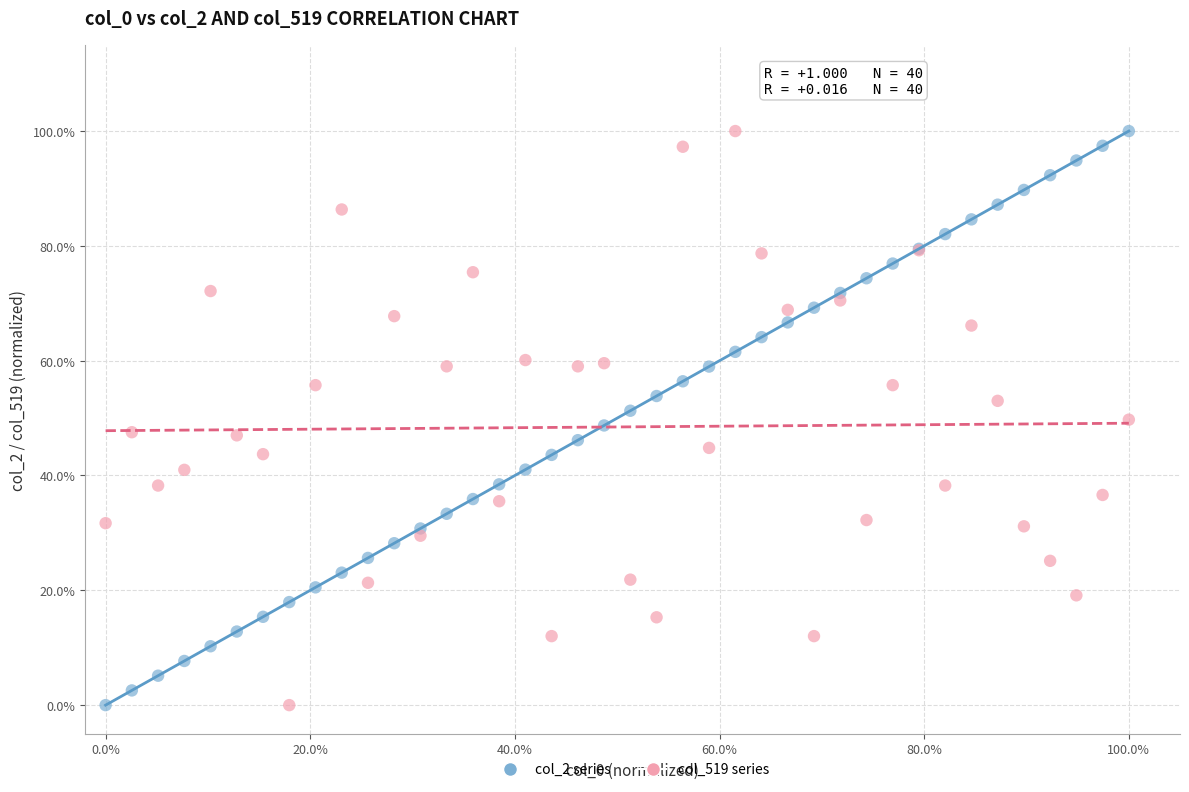

What are all the series names shown in the legend?

col_2 series, col_519 series